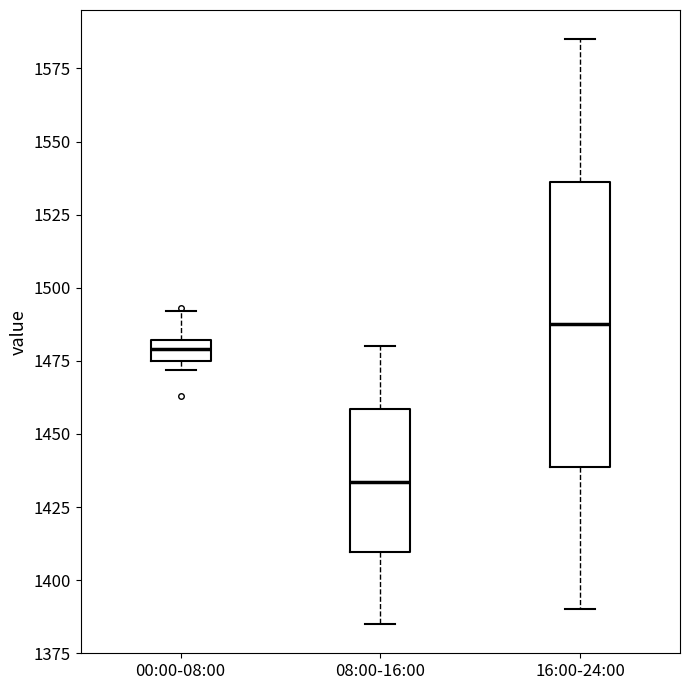

Which box is the tallest, from its lower edge to its upper edge?

16:00-24:00